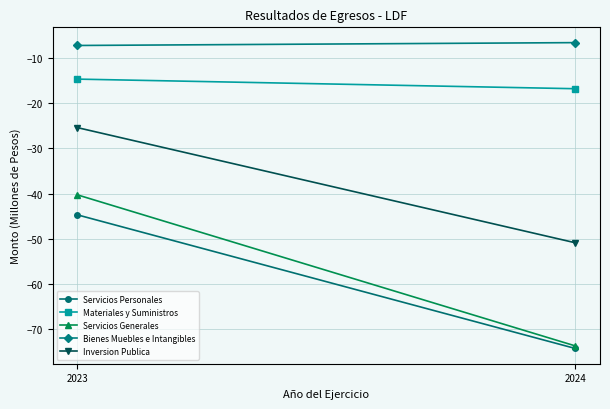

Count the number of data series in this chart.

5